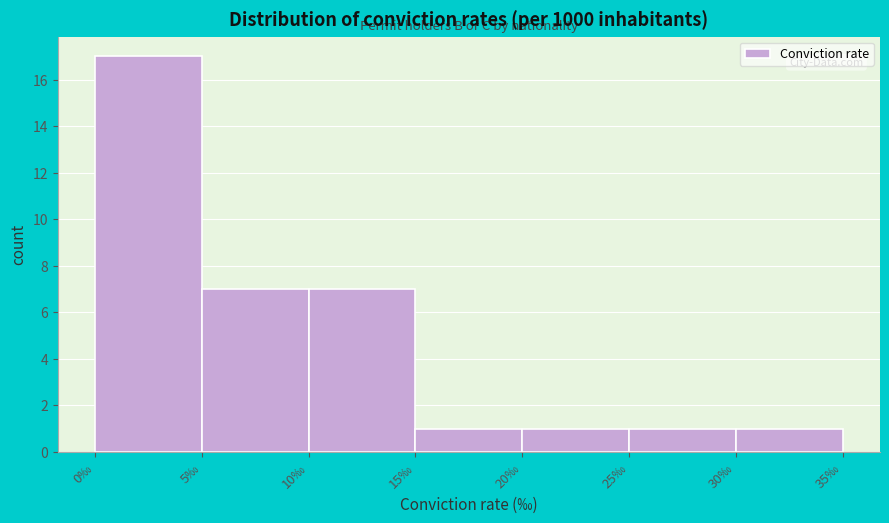

Reading left to right, transcribe this chart: for each bar, give the range it covers on the x-axis and its height. The values are not printed on the chart, so give them approximately, as read against the axis.

0 to 5: 17
5 to 10: 7
10 to 15: 7
15 to 20: 1
20 to 25: 1
25 to 30: 1
30 to 35: 1